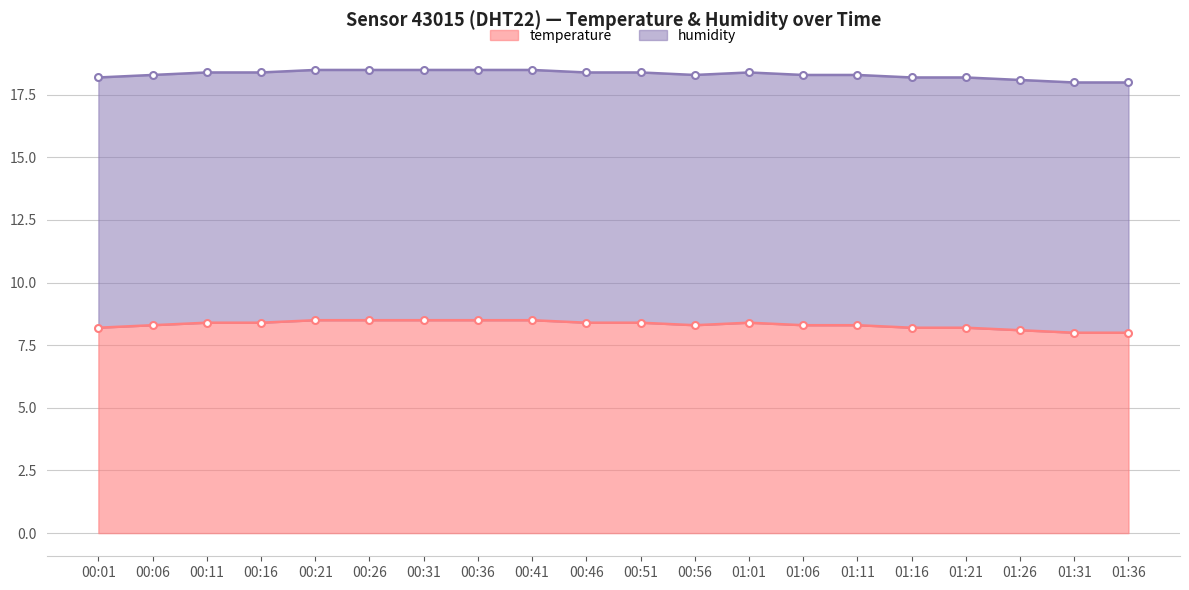

At which category does the chart reach its peak across all series?

00:21